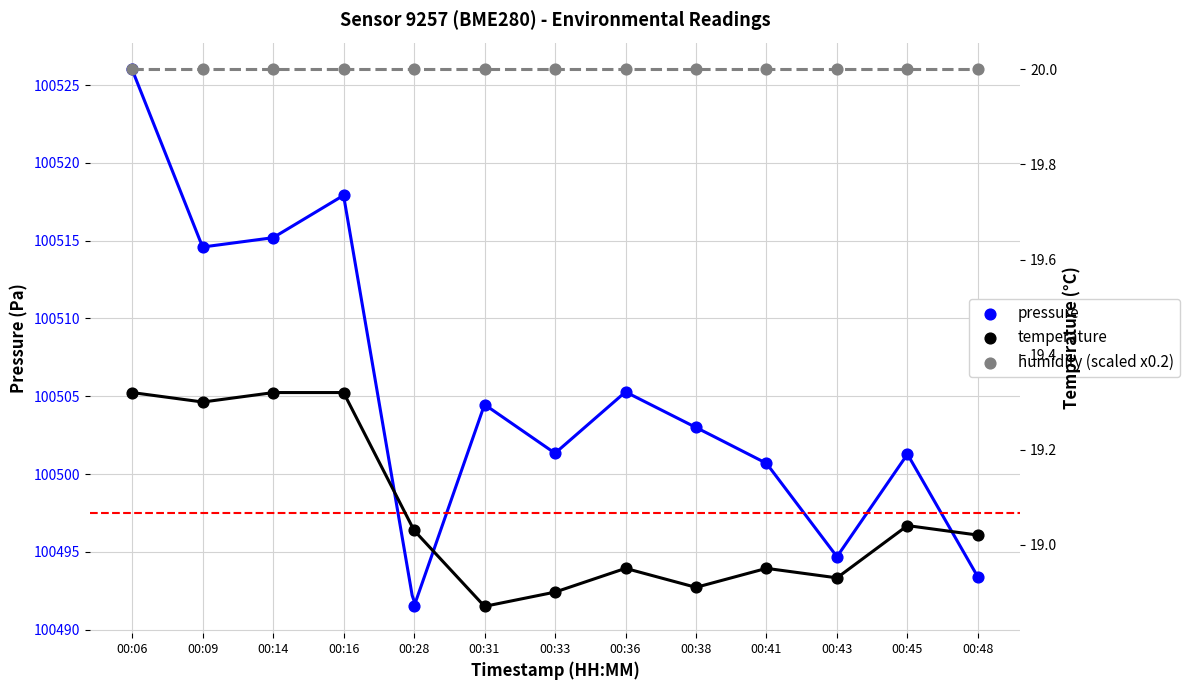

Which series has the largest total across all categories?

pressure